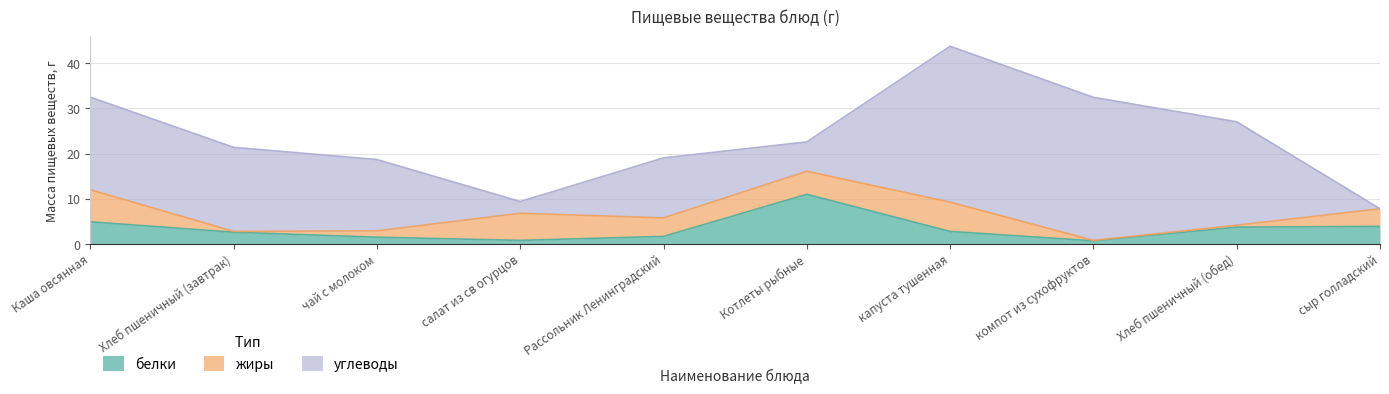

What is the difference between the maximum and minimum values in the углеводы series?

34.5